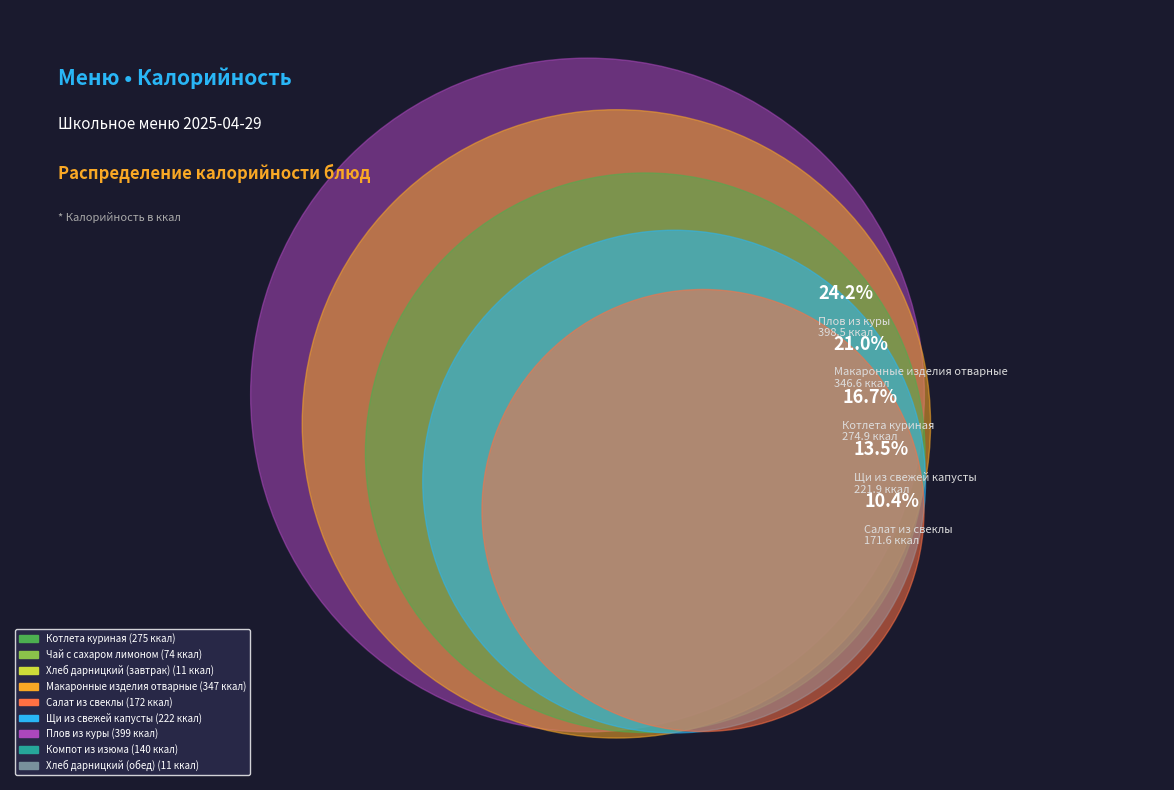

Which has a higher value, Хлеб дарницкий (завтрак) or Макаронные изделия отварные?

Макаронные изделия отварные